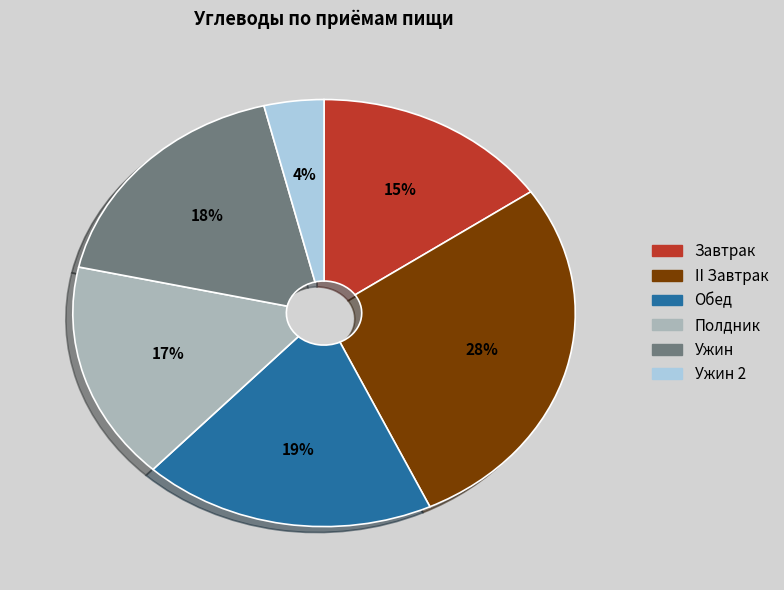

Is there any slice that represents more than half of the pie?

No